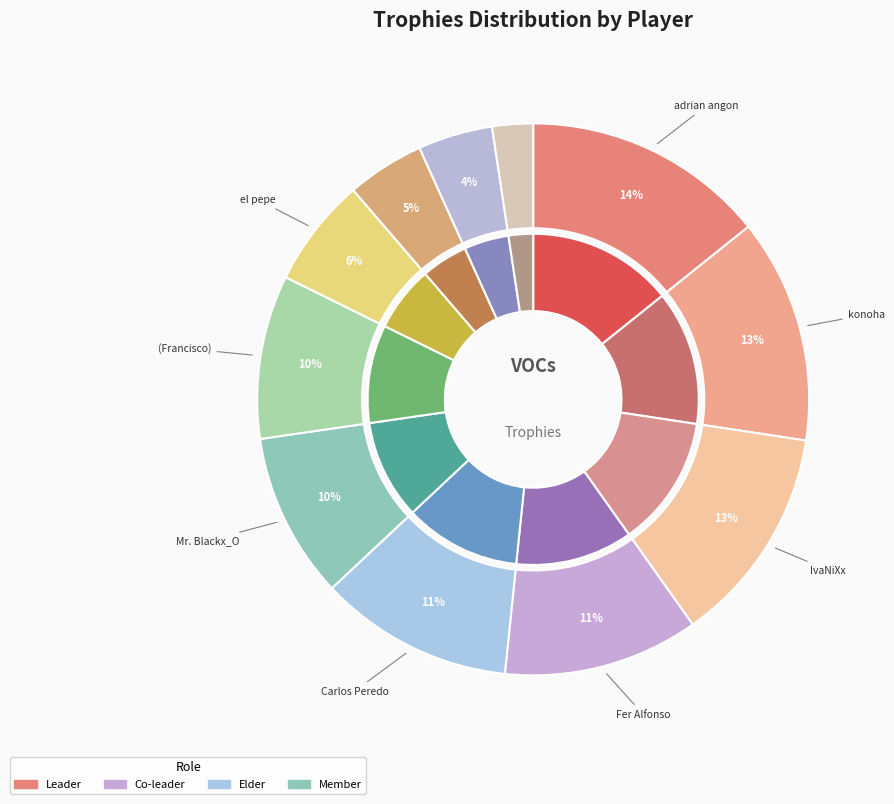

What portion of the pie excludes el pepe?

93.6%